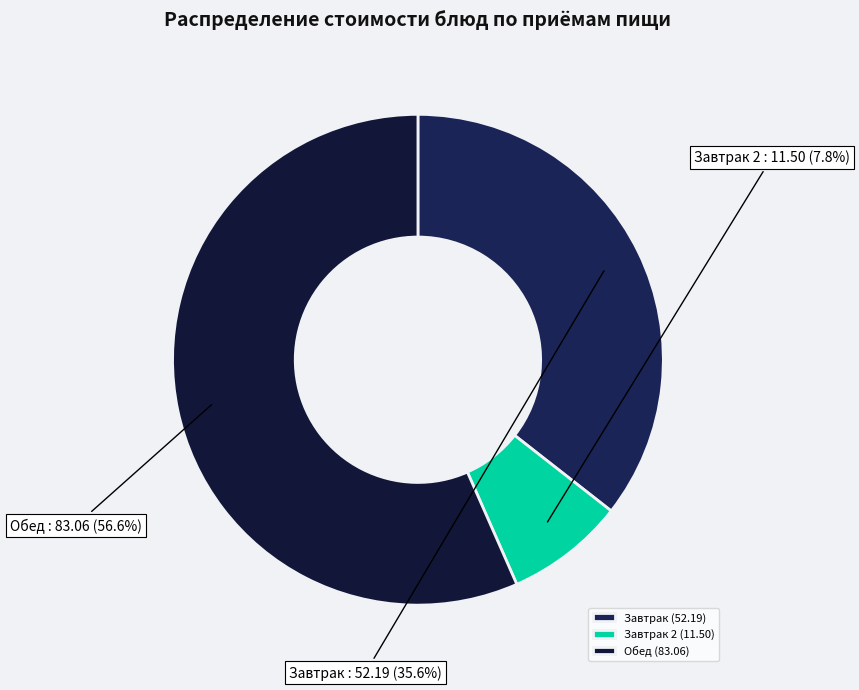

What portion of the pie excludes Завтрак 2?

92.2%